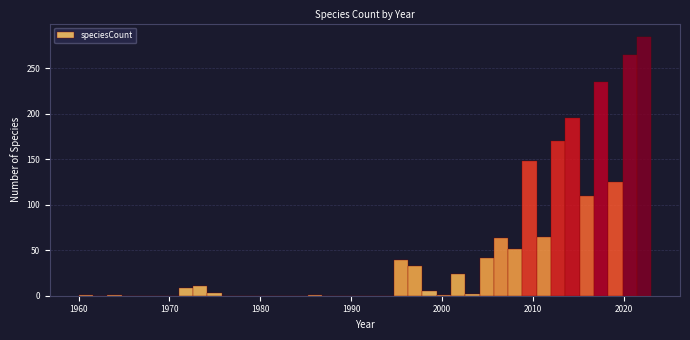

Around what value on the x-axis is the tallest bar? Give the approximate position of its centre, as read against the axis.

2022